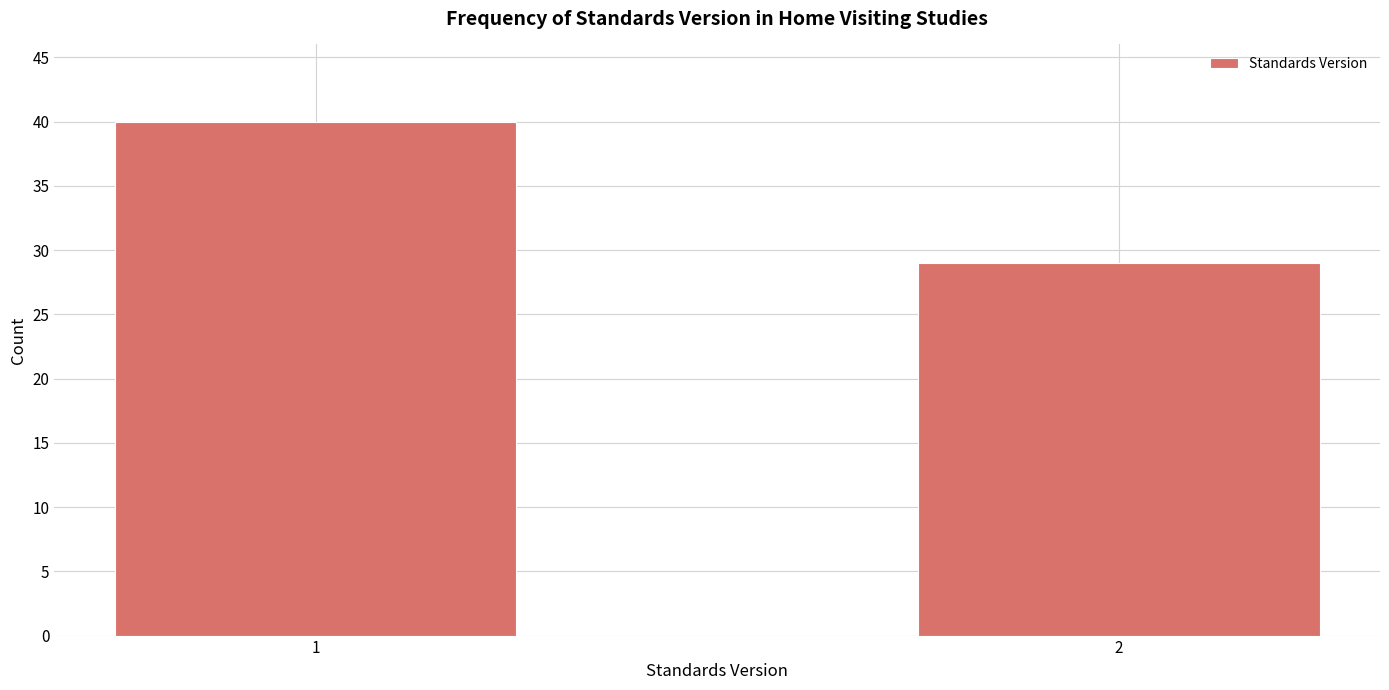

Reading left to right, extract all data points from this chart.

40	29